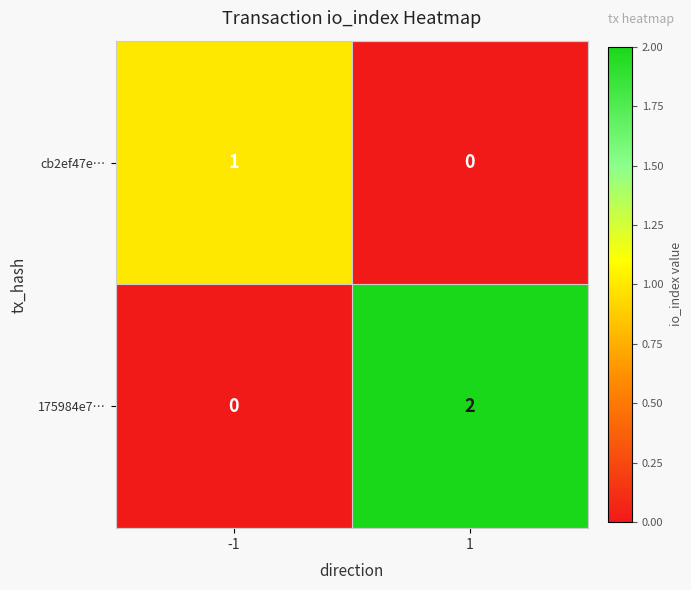

Which series changed the most between -1 and 1?

175984e7…